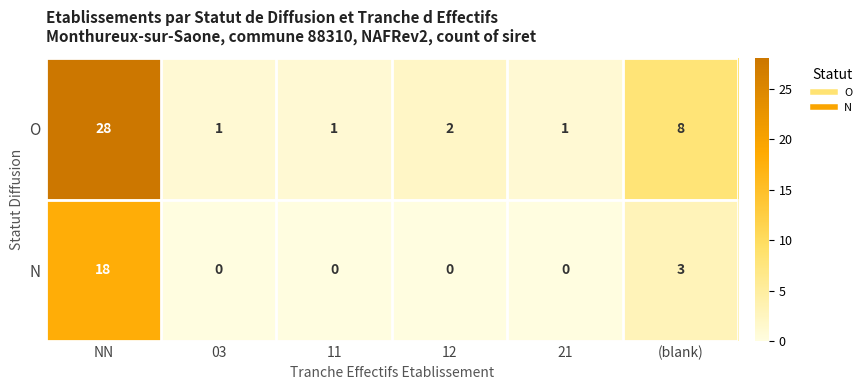

Which series has the largest range (max minus min)?

O